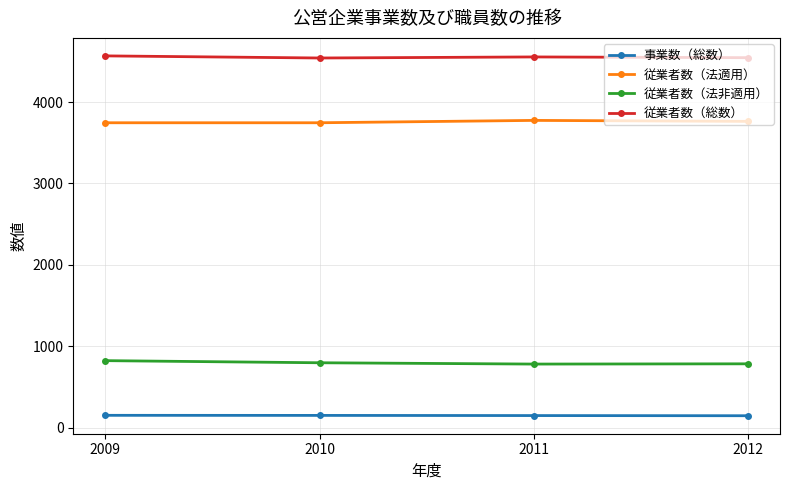

What is the difference between the 事業数（総数） values at 2011 and 2009?

3